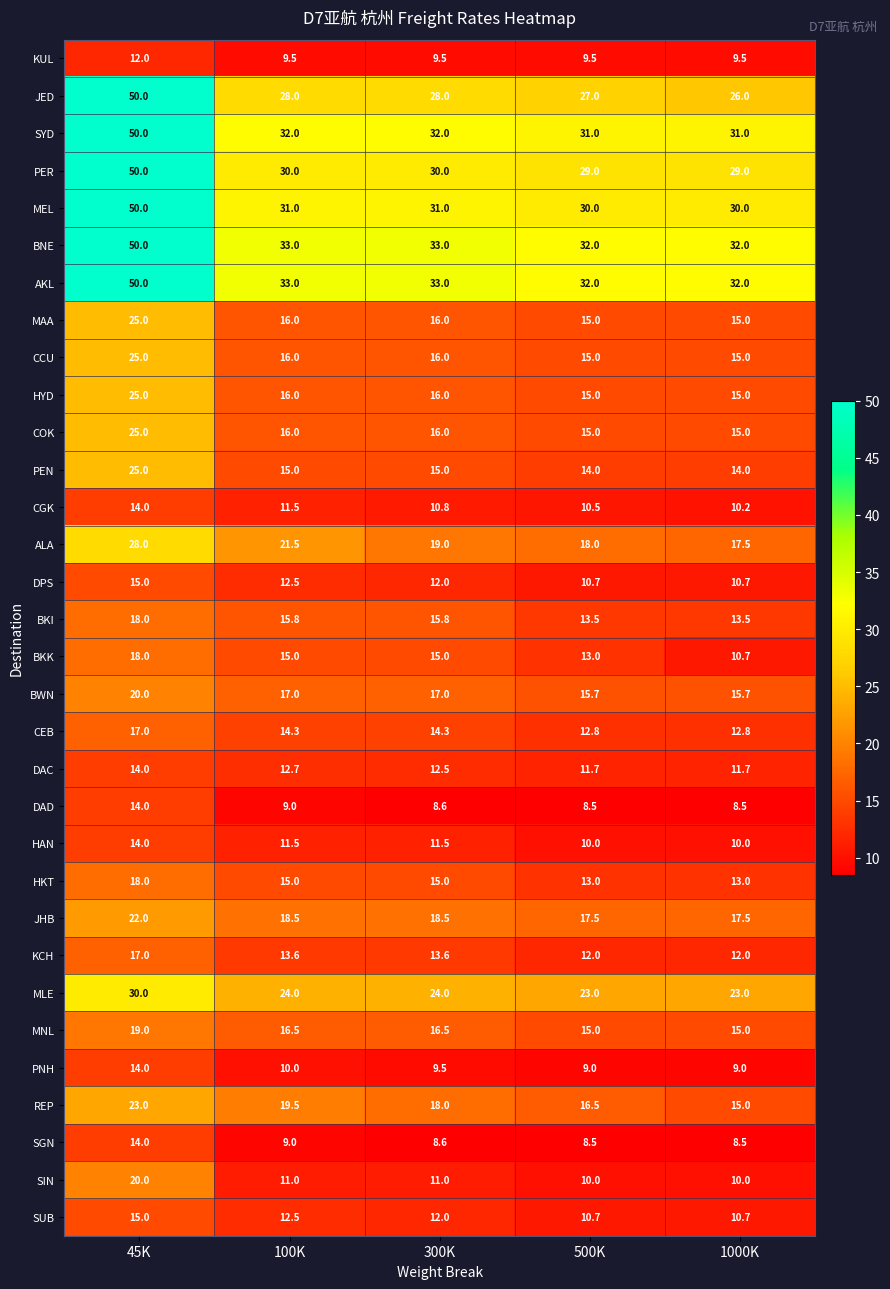

Which series changed the most between 45K and 1000K?

JED